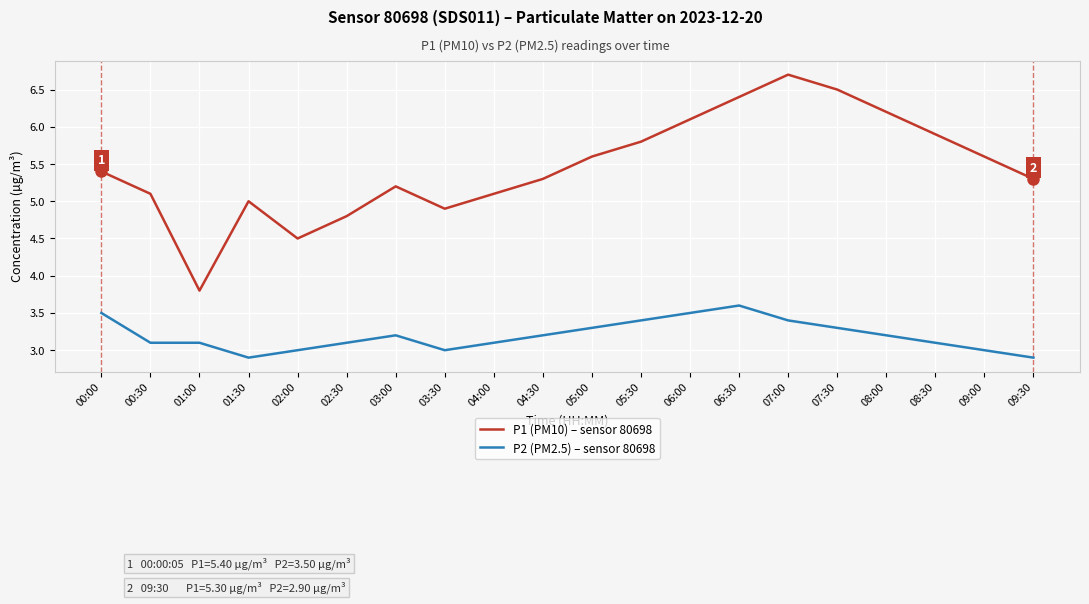

Between 00:00 and 06:30, which series saw the biggest shift?

P1 (PM10) – sensor 80698